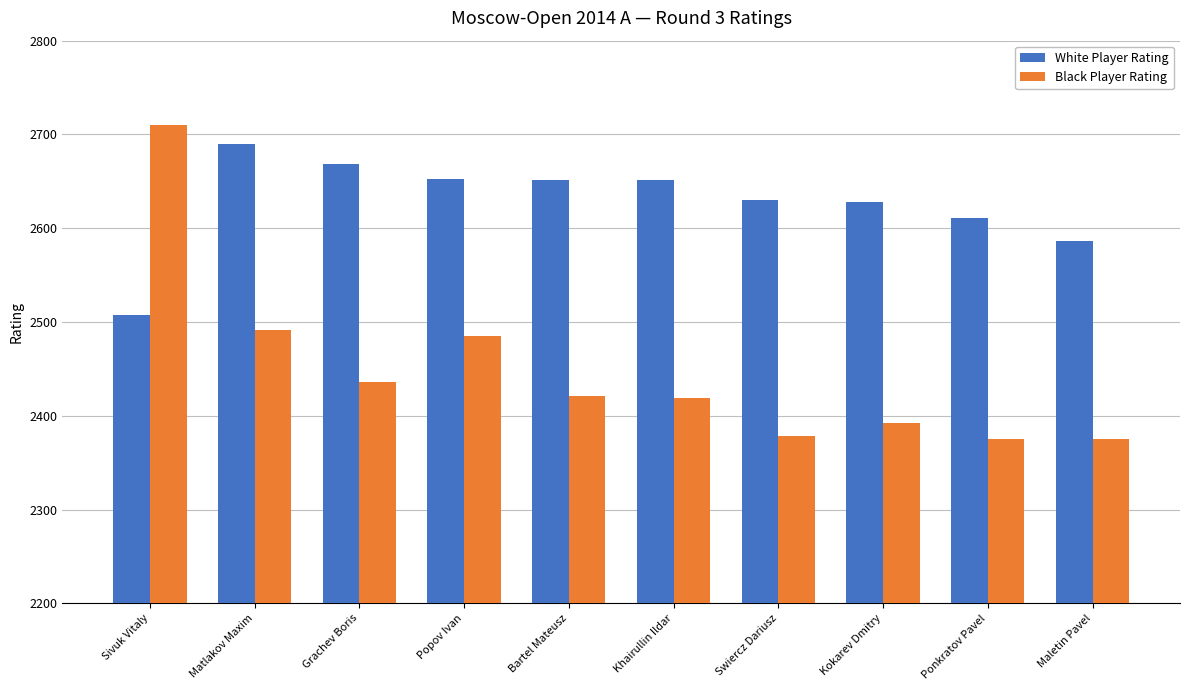

Count the number of data series in this chart.

2